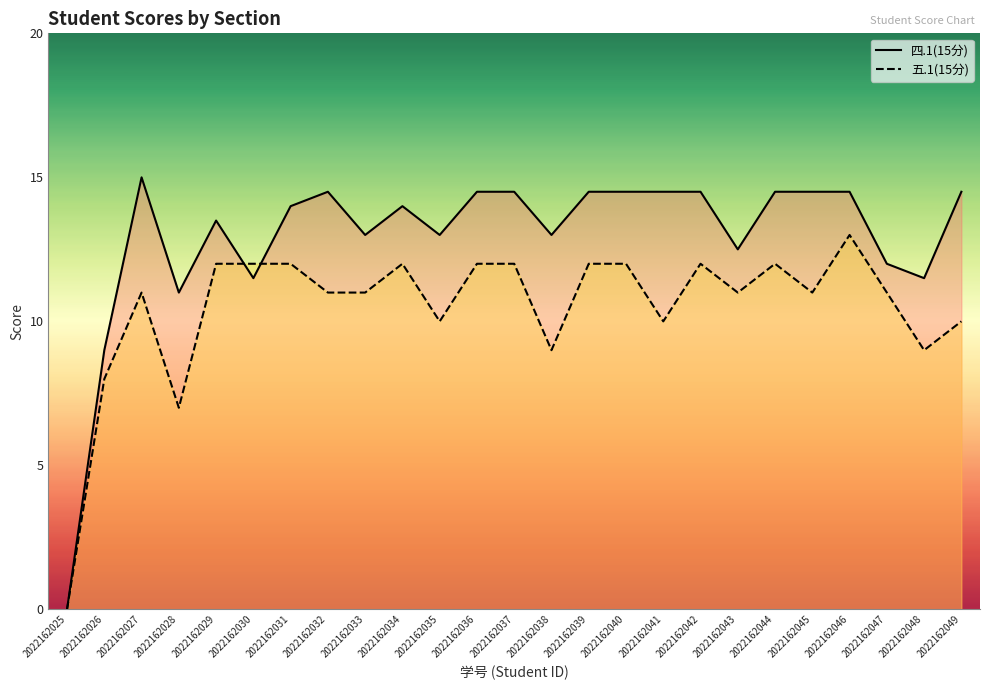

What is the average value of the 五.1(15分) series?

10.5